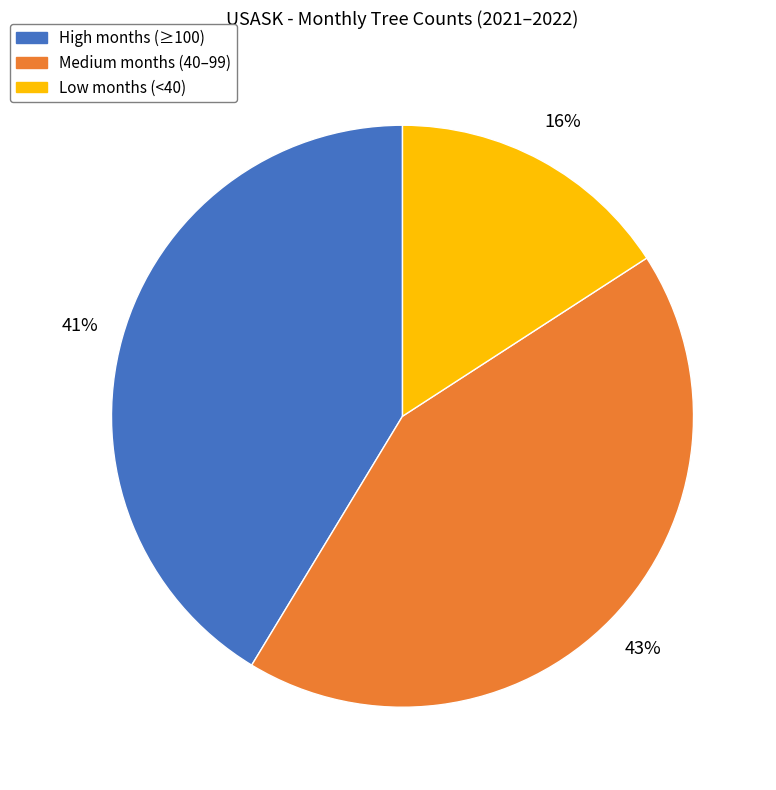

Which slice is the largest?

Medium months (40–99)